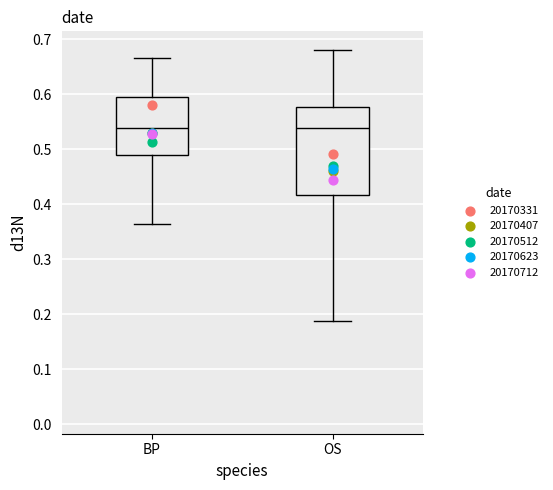

Where does the median line of the box for OS sit on the y-axis? The values are not printed on the chart, so give them approximately, as read against the axis.

0.54